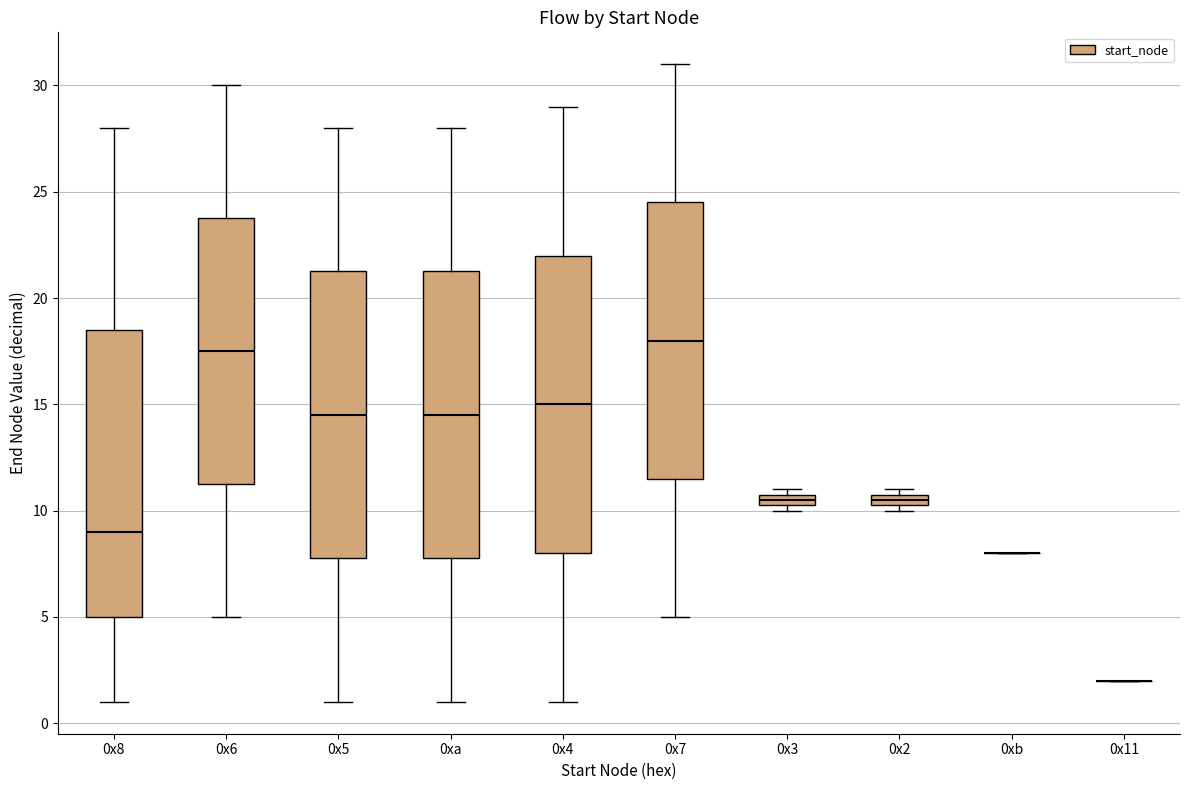

Where is the upper edge of the box for 0x4 on the y-axis? The values are not printed on the chart, so give them approximately, as read against the axis.

22.0